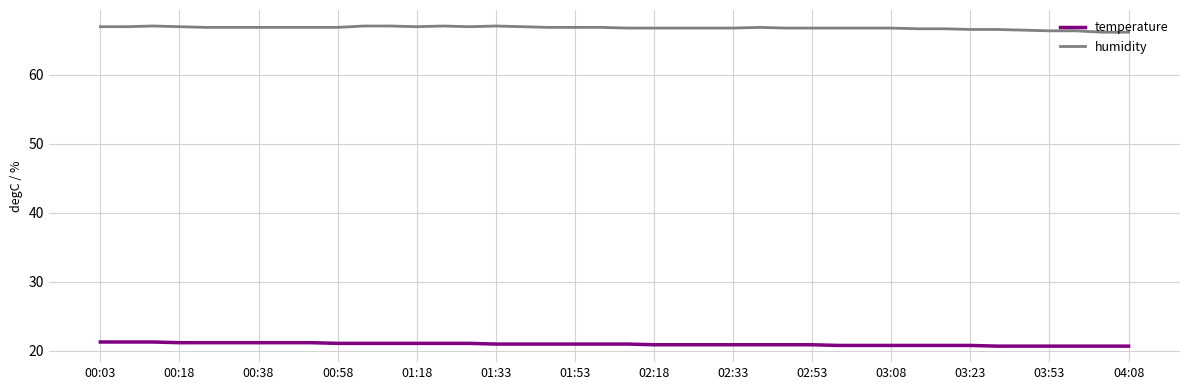

True or false: humidity and temperature intersect in this chart.

False